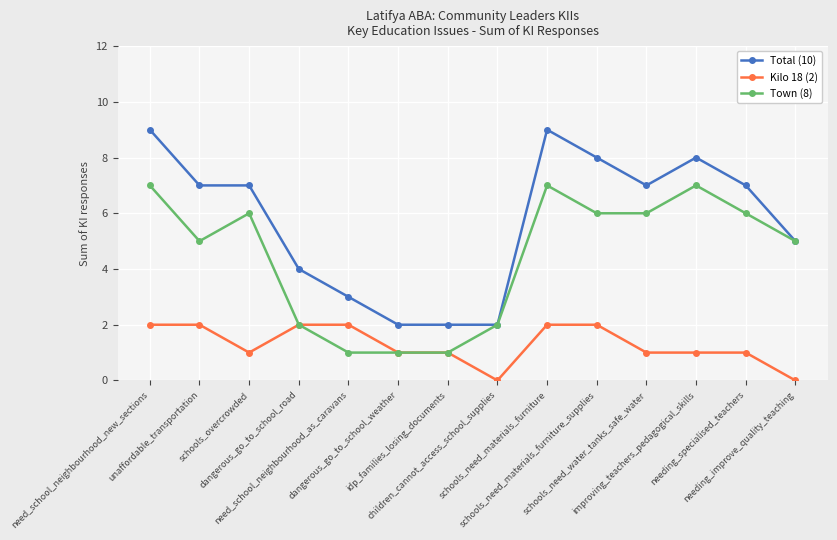

What is the total value across all series at unaffordable_transportation?

14